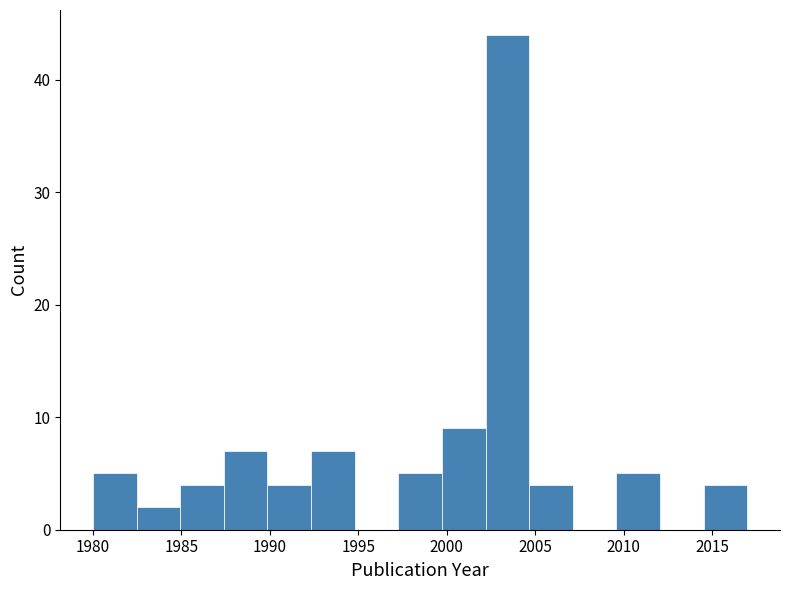

What is the height of the bar covering 2004.5 to 2007.0 on the x-axis? Neither the bar edges nor the heights are printed on the chart, so give them approximately, as read against the axes.

4